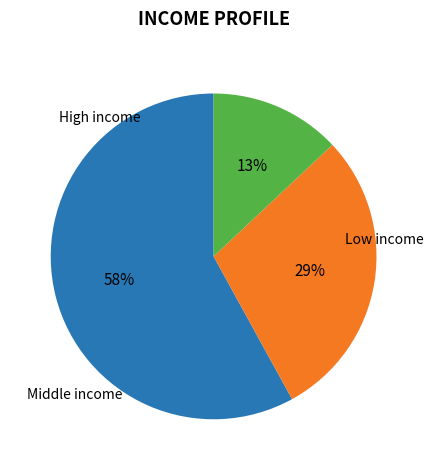

To the nearest percent, what is the average slice percentage?

33%